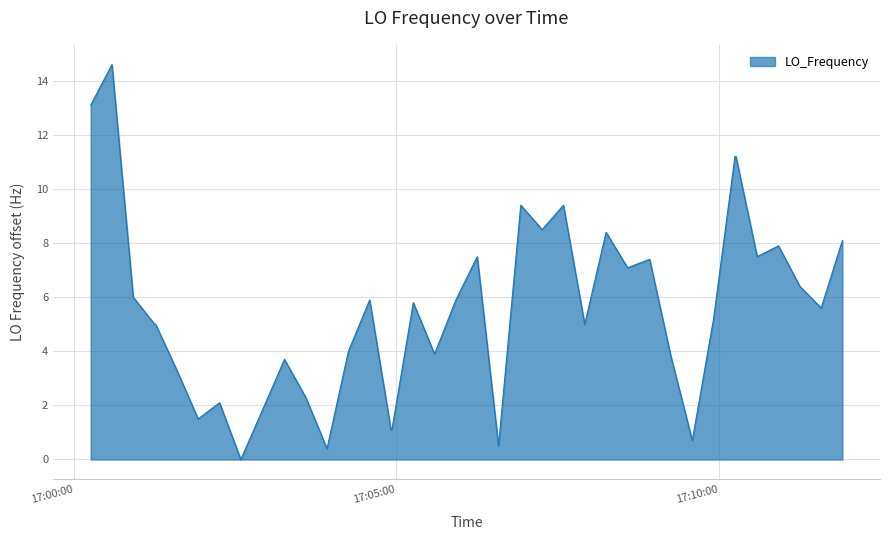

Reading left to right, what are all the values shown in this chart?

13.1	14.6	6.0	5.0	5.0	3.3	1.5	2.1	0.0	1.8	3.7	2.3	0.4	4.0	5.9	1.1	1.1	5.8	3.9	5.9	7.5	0.5	9.4	8.5	9.4	5.0	8.4	7.1	7.1	7.4	3.8	0.7	5.2	11.2	11.2	7.5	7.9	6.4	5.6	8.1